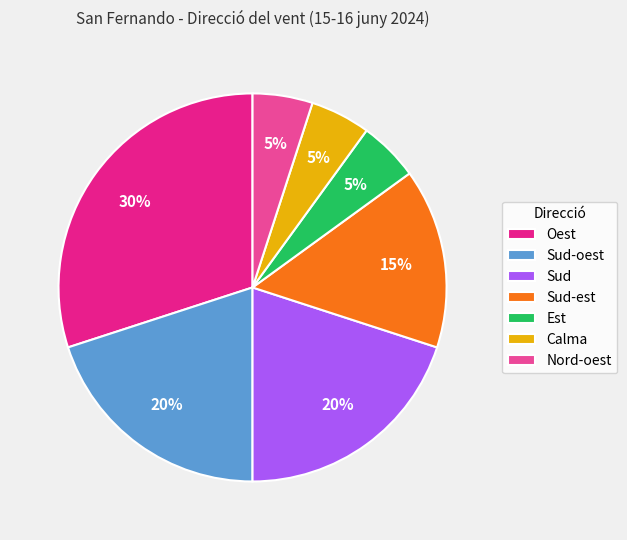

To the nearest percent, what is the average slice percentage?

14%